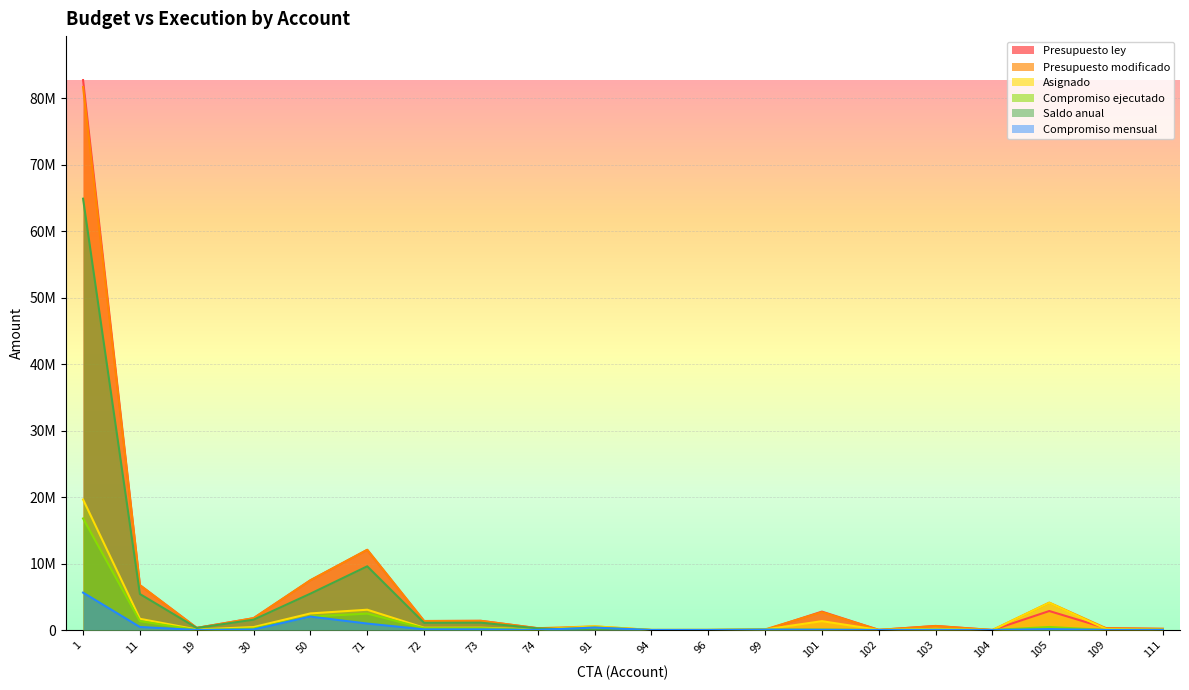

What is the value of the Saldo anual point at the 9th from the left?

240370.5